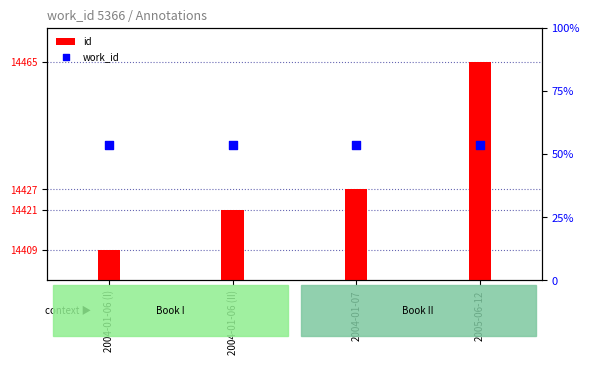

At how many categories does at least one series exceed 13449?

4